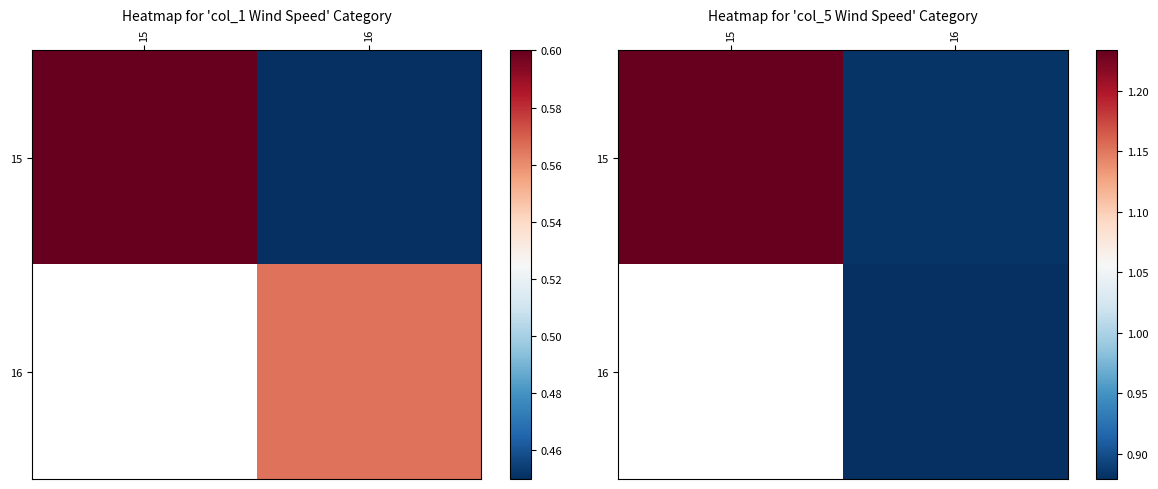

How many data points does each series have?

2